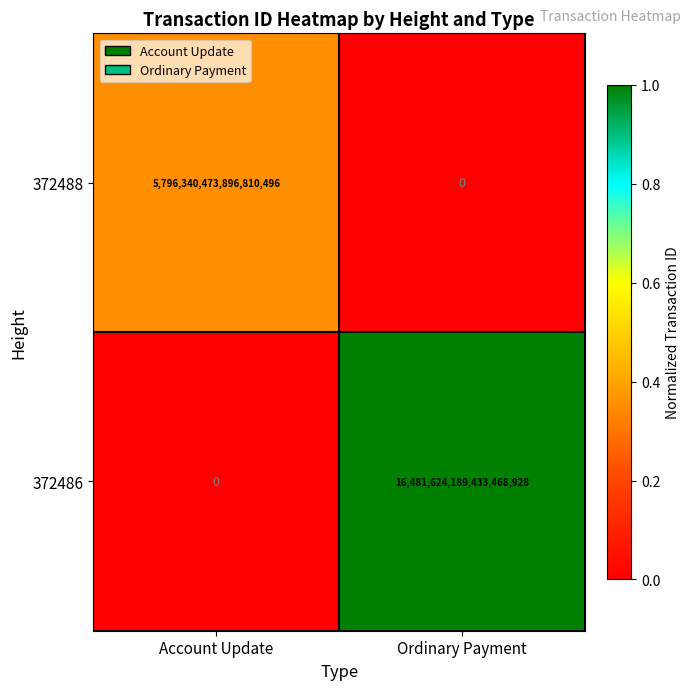

Is it true that 372488 equals 5796340473896810496 at Account Update?

True